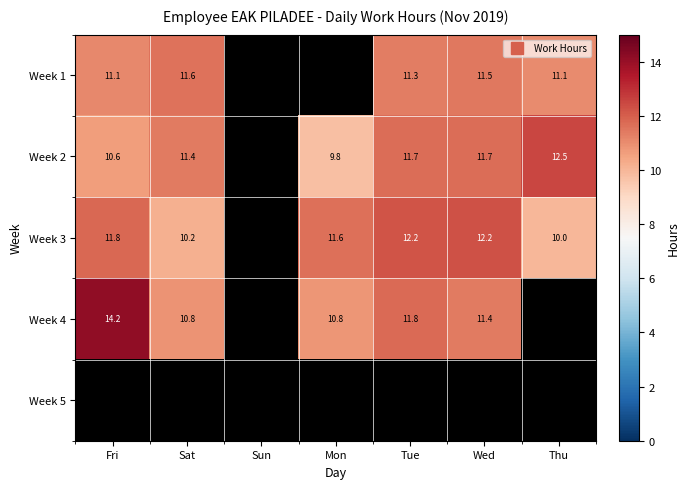

List the series in order of their peak value, lowest first.

Week 1, Week 3, Week 2, Week 4, Week 5